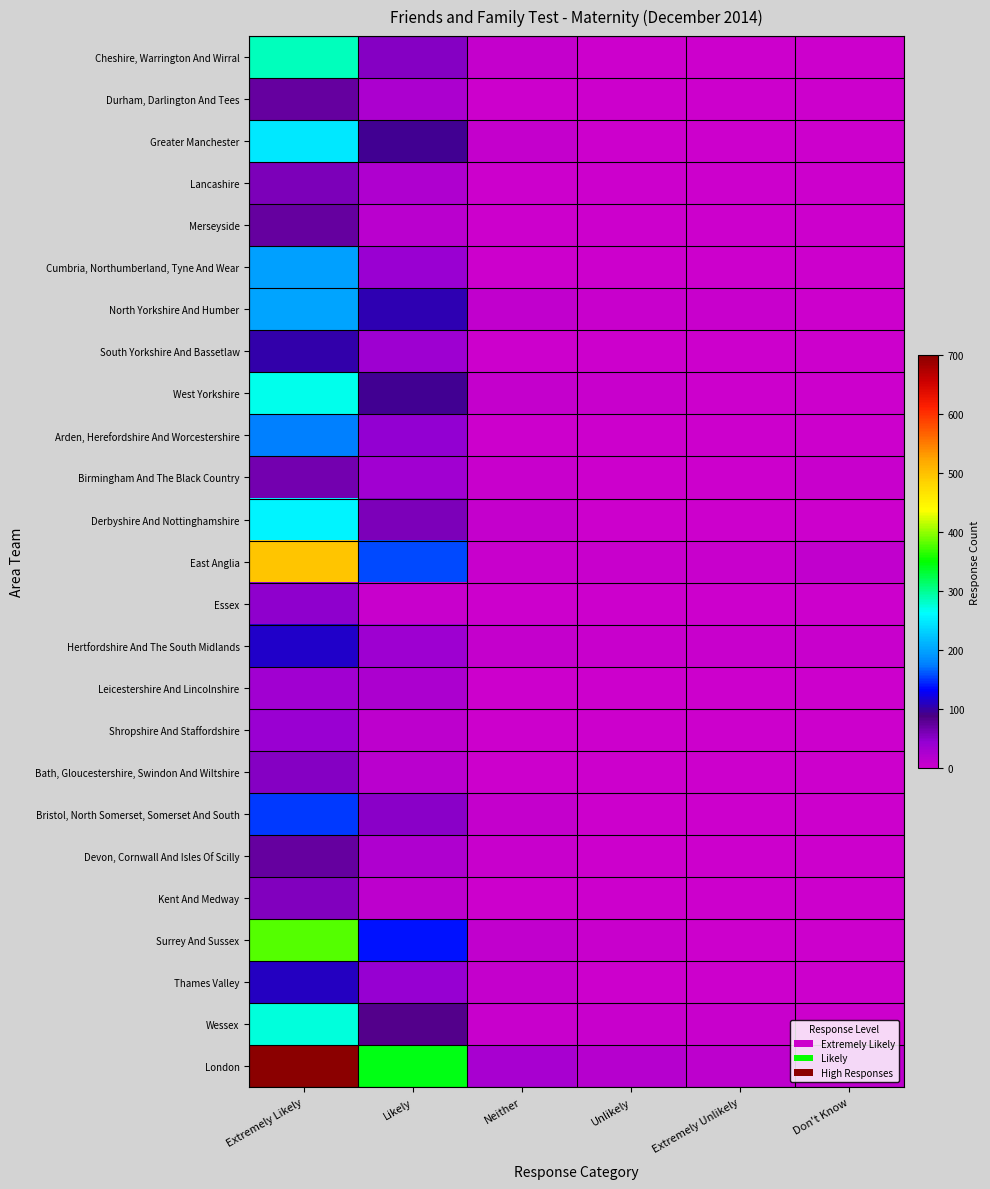

Which label corresponds to the smallest value in the chart?

Unlikely